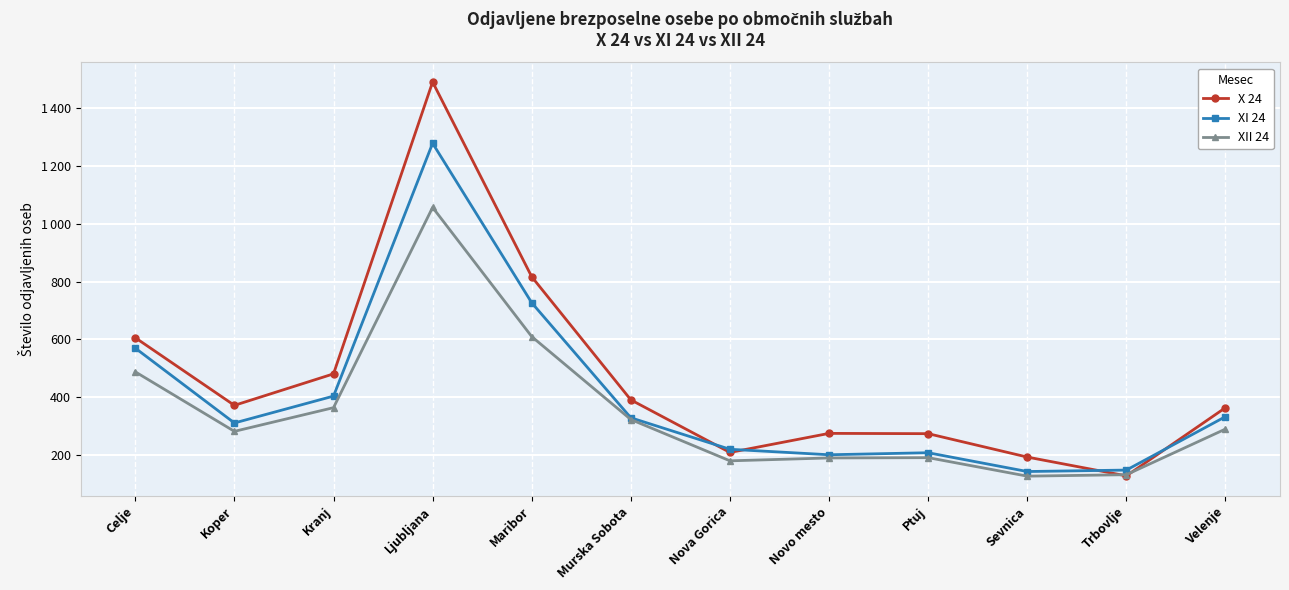

What are all the series names shown in the legend?

X 24, XI 24, XII 24